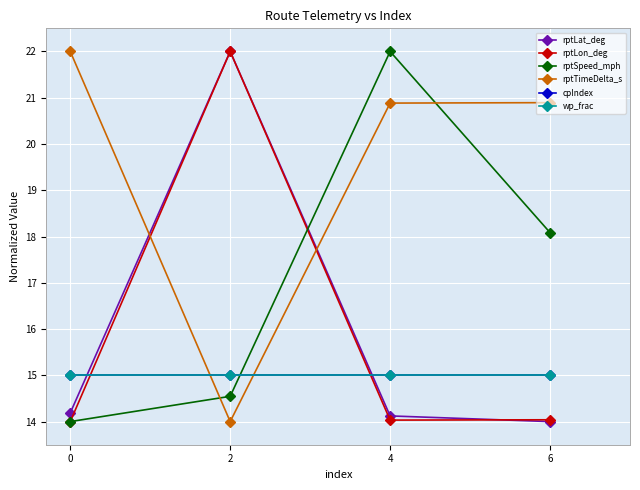

Does the chart have visible grid lines?

Yes